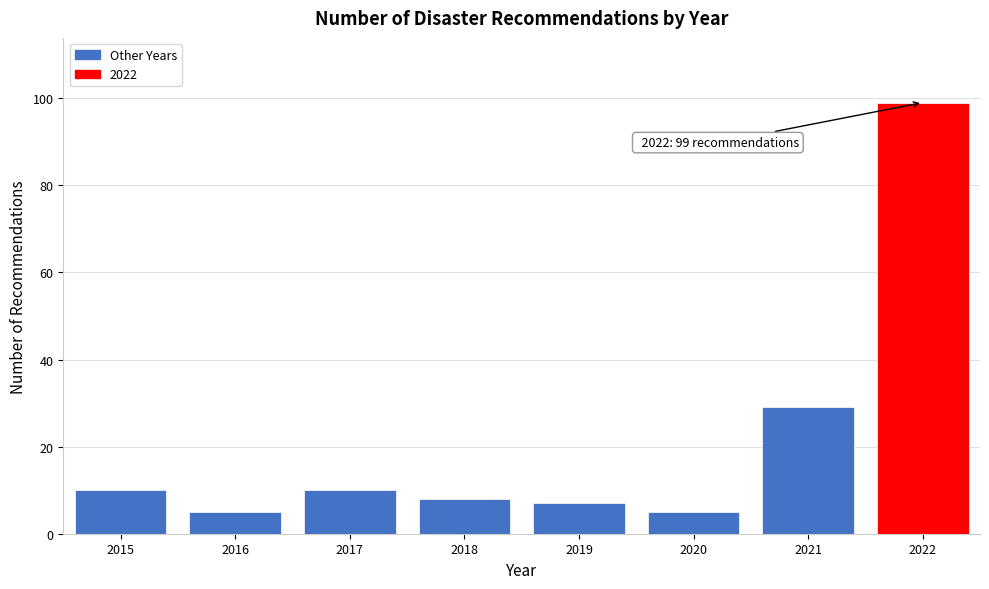

Reading left to right, transcribe all the data shown in this chart.

2015=10	2016=5	2017=10	2018=8	2019=7	2020=5	2021=29	2022=99